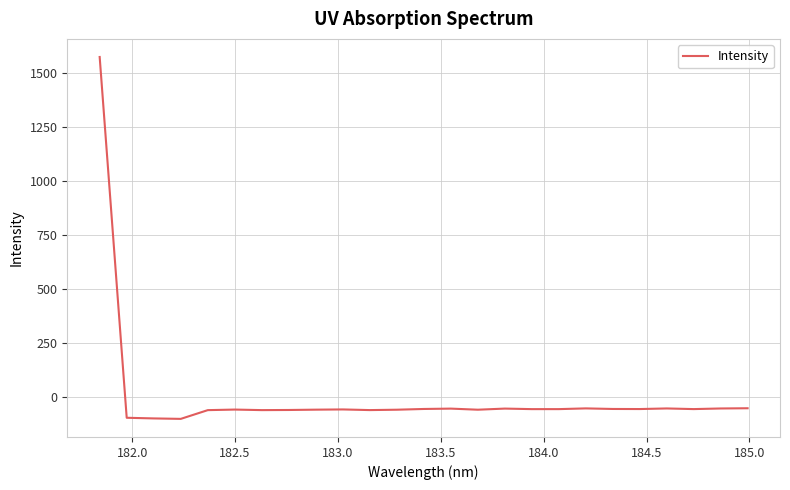

What is the maximum value shown in the chart?

1574.1